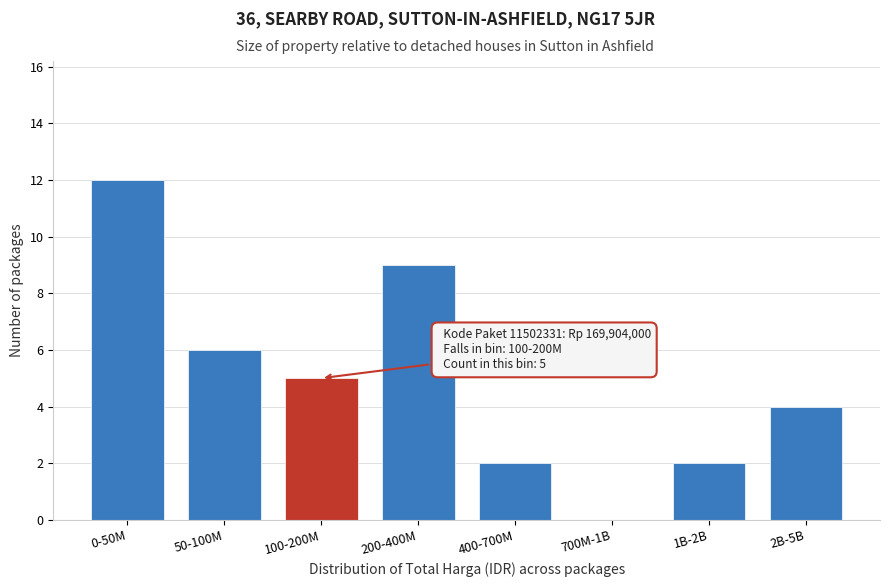

Reading left to right, list all the values displayed in this chart.

0-50M=12	50-100M=6	100-200M=5	200-400M=9	400-700M=2	700M-1B=0	1B-2B=2	2B-5B=4